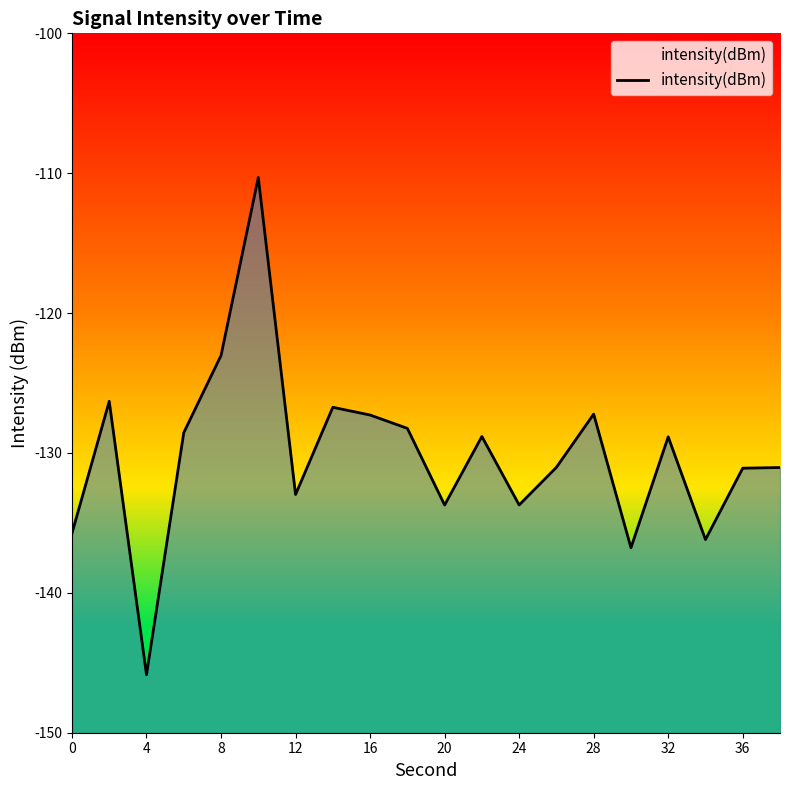

Reading right to left, what are all the values shown in this chart?

-131.0	-131.1	-136.2	-128.8	-136.8	-127.2	-131.0	-133.7	-128.8	-133.7	-128.2	-127.3	-126.7	-133.0	-110.3	-123.0	-128.6	-145.9	-126.3	-135.7